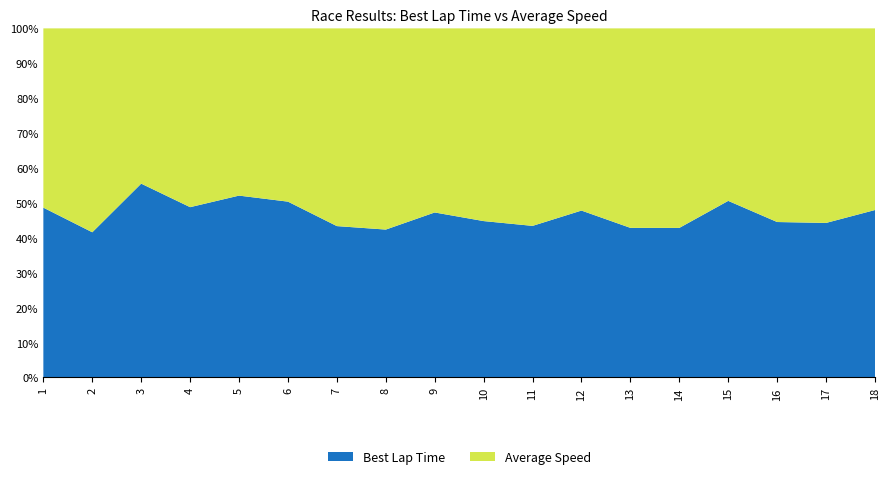

Reading left to right, what are all the values shown in this chart?

Best Lap Time: 1=55.3	2=55.6	3=55.7	4=55.7	5=55.8	6=55.8	7=55.9	8=56.1	9=56.1	10=56.1	11=56.2	12=56.2	13=56.2	14=56.3	15=56.4	16=56.7	17=56.9	18=57.6
Average Speed: 1=58.4	2=78.1	3=44.6	4=58.5	5=51.3	6=55.0	7=72.9	8=76.2	9=62.6	10=69.1	11=73.1	12=61.3	13=74.9	14=75.1	15=55.1	16=70.6	17=71.6	18=62.5